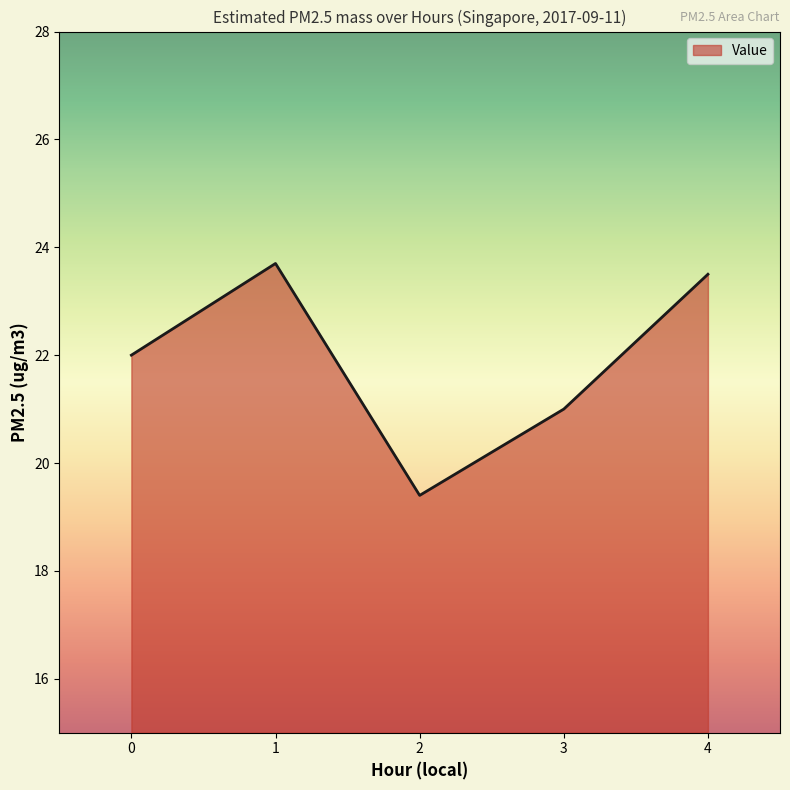

Which label corresponds to the largest value in the chart?

1